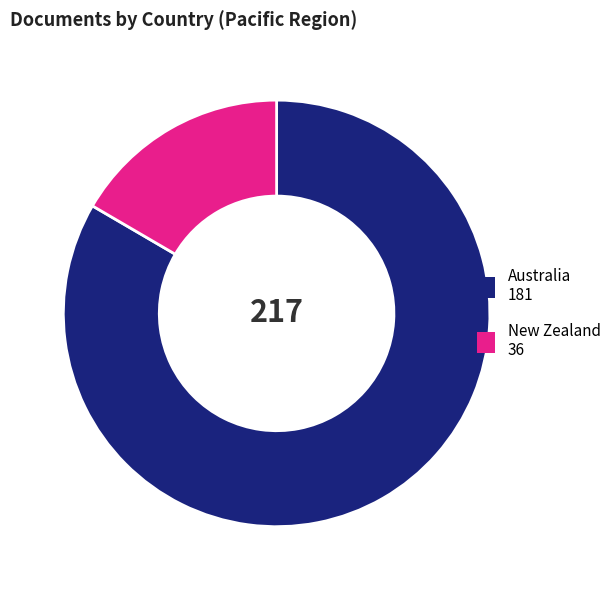

Which slice represents more than half of the pie?

Australia